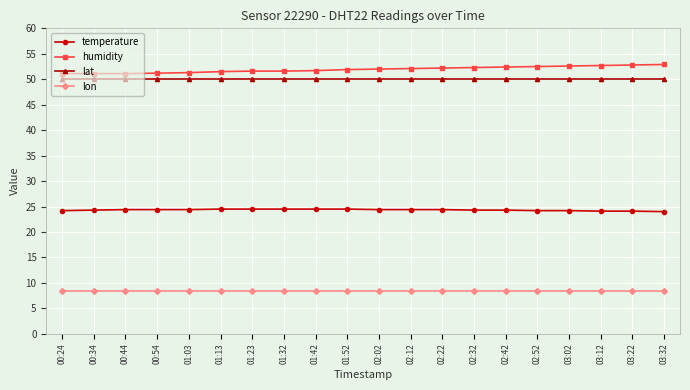

Is this an area chart (filled region under the line)?

No